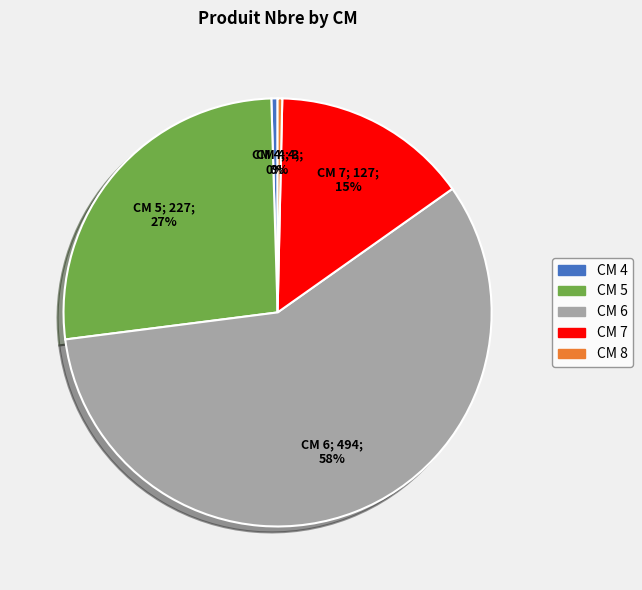

To the nearest percent, what is the average slice percentage?

20%